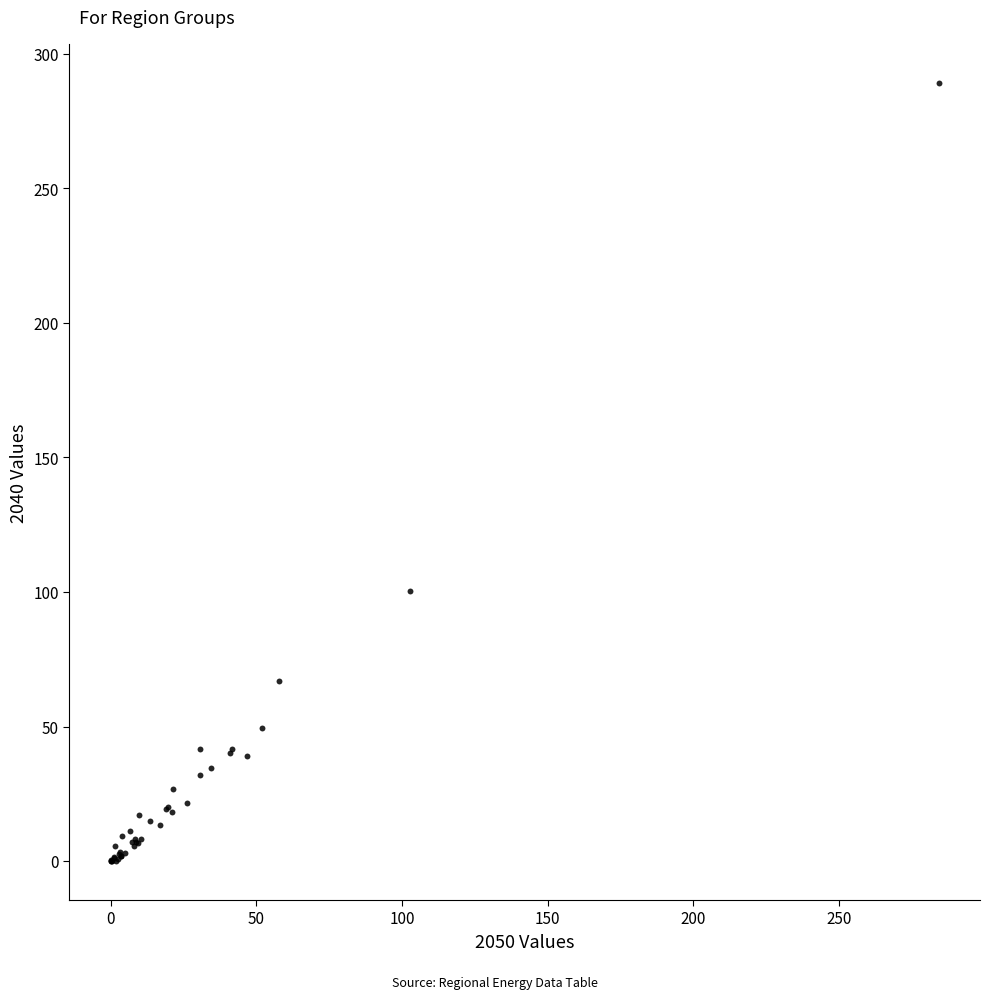

What Y value in the scatter plot is closest to 144?

100.5